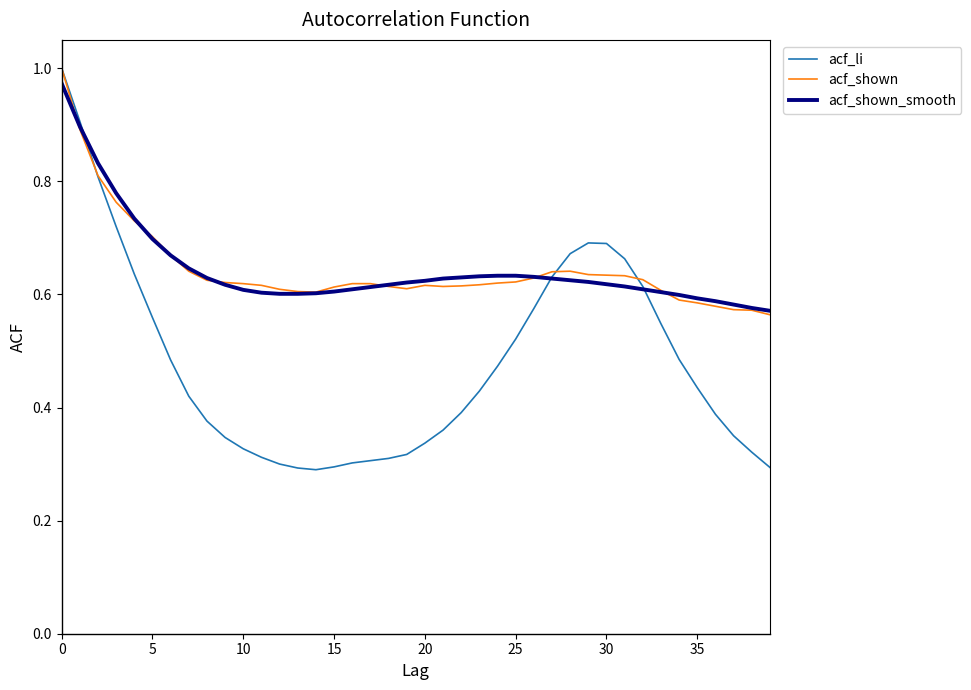

Which series has the largest range (max minus min)?

acf_li